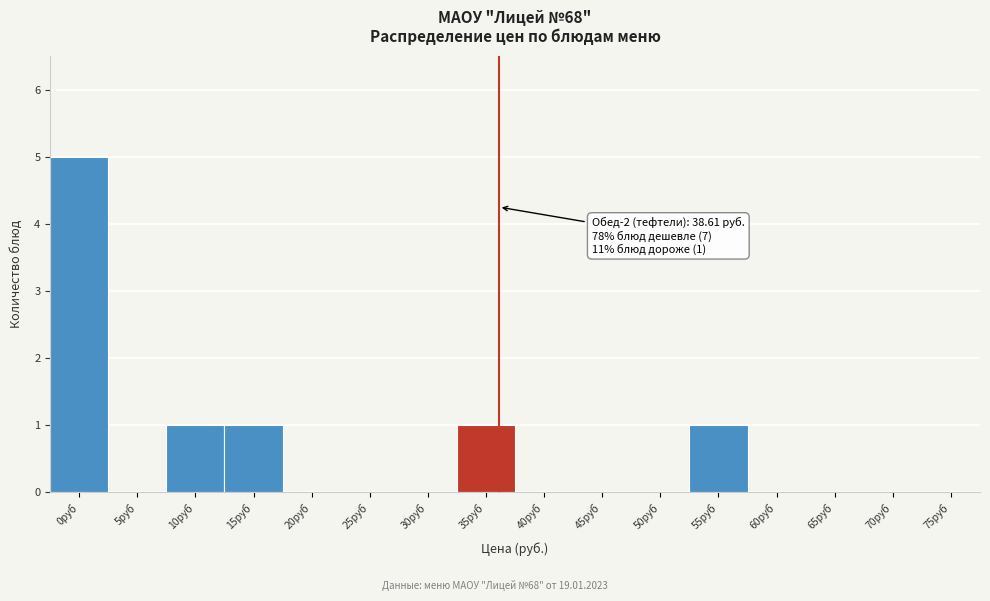

Reading left to right, transcribe all the data shown in this chart.

0руб=5	5руб=0	10руб=1	15руб=1	20руб=0	25руб=0	30руб=0	35руб=1	40руб=0	45руб=0	50руб=0	55руб=1	60руб=0	65руб=0	70руб=0	75руб=0